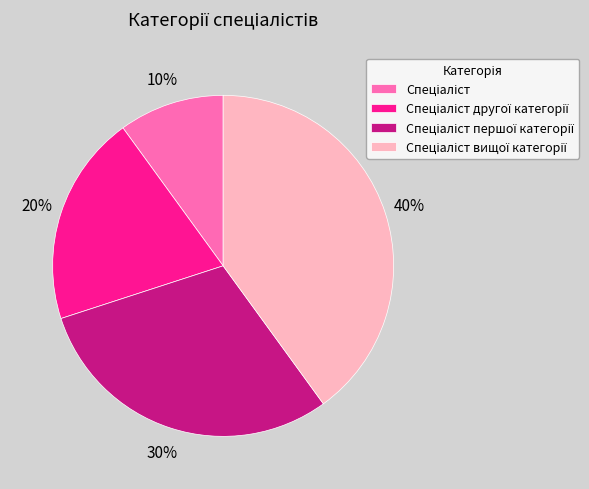

To the nearest percent, what is the average slice percentage?

25%